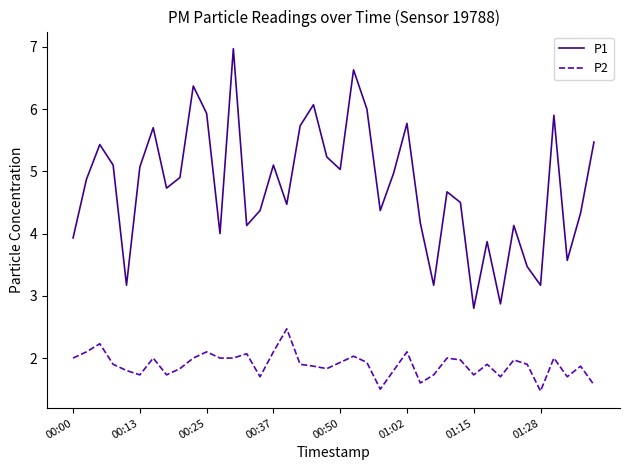

True or false: P1 and P2 intersect in this chart.

False